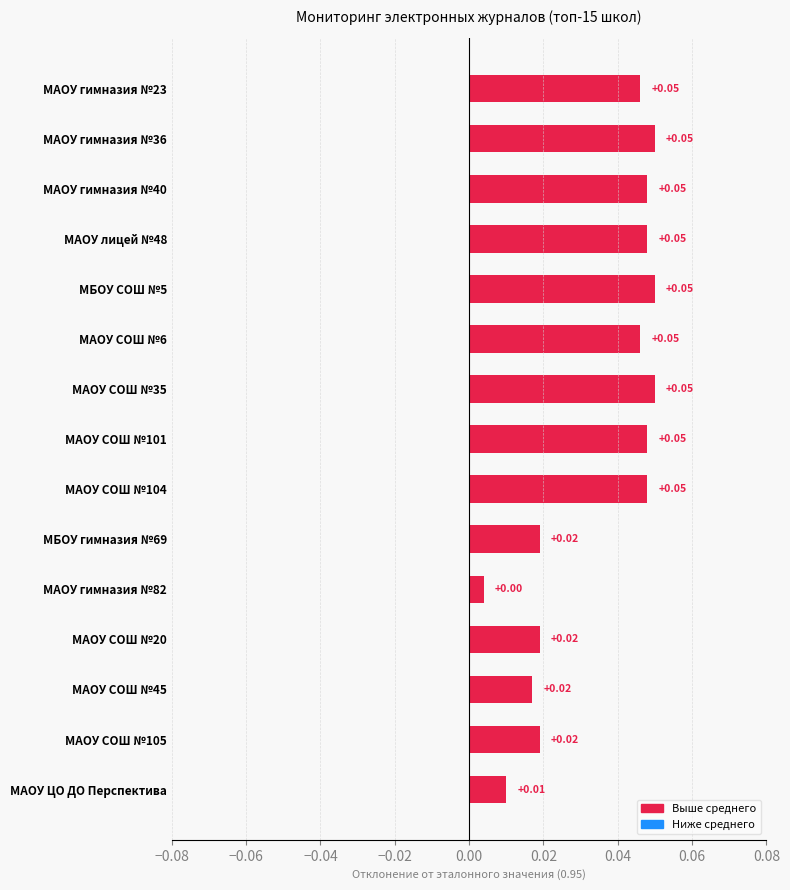

How many data points does each series have?

15